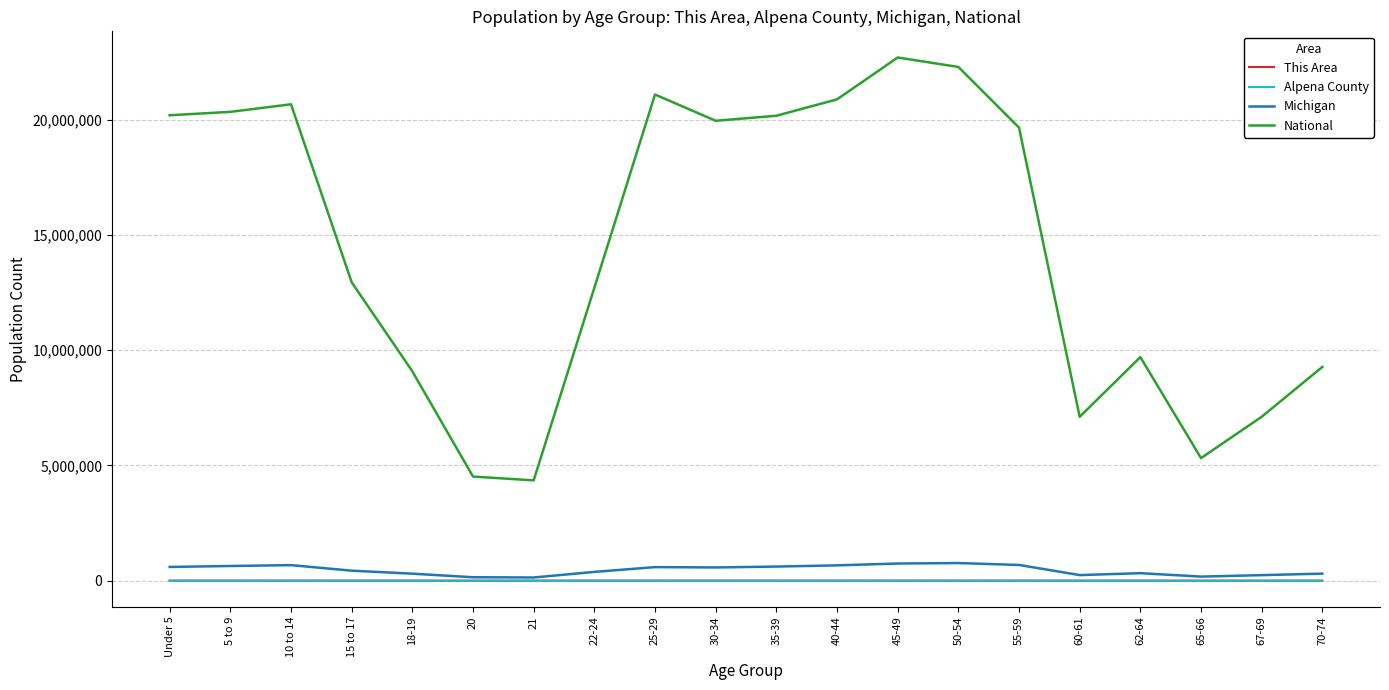

True or false: Michigan and National intersect in this chart.

False